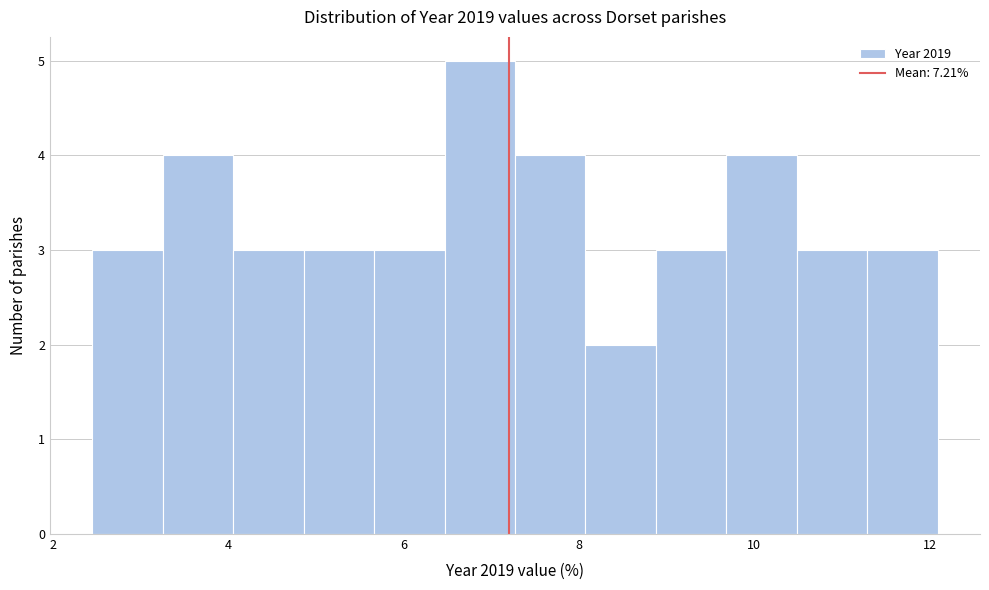

How tall is the bar that spans 6.4 to 7.2 on the x-axis? Neither the bar edges nor the heights are printed on the chart, so give them approximately, as read against the axes.

5